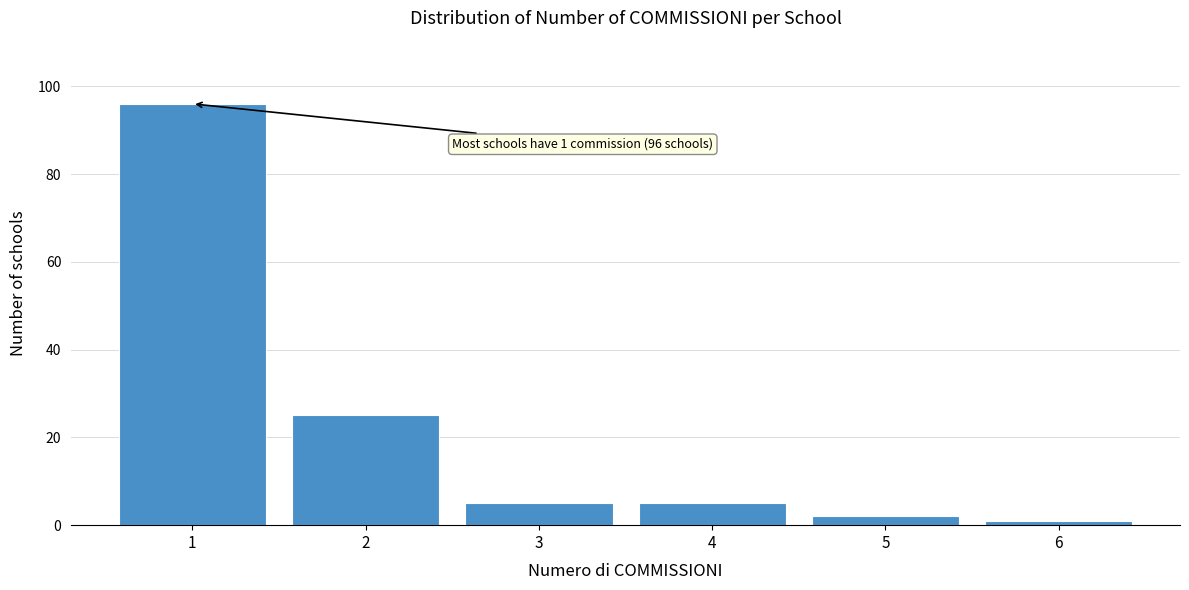

Which range on the x-axis has the tallest bar?

0.5 to 1.5